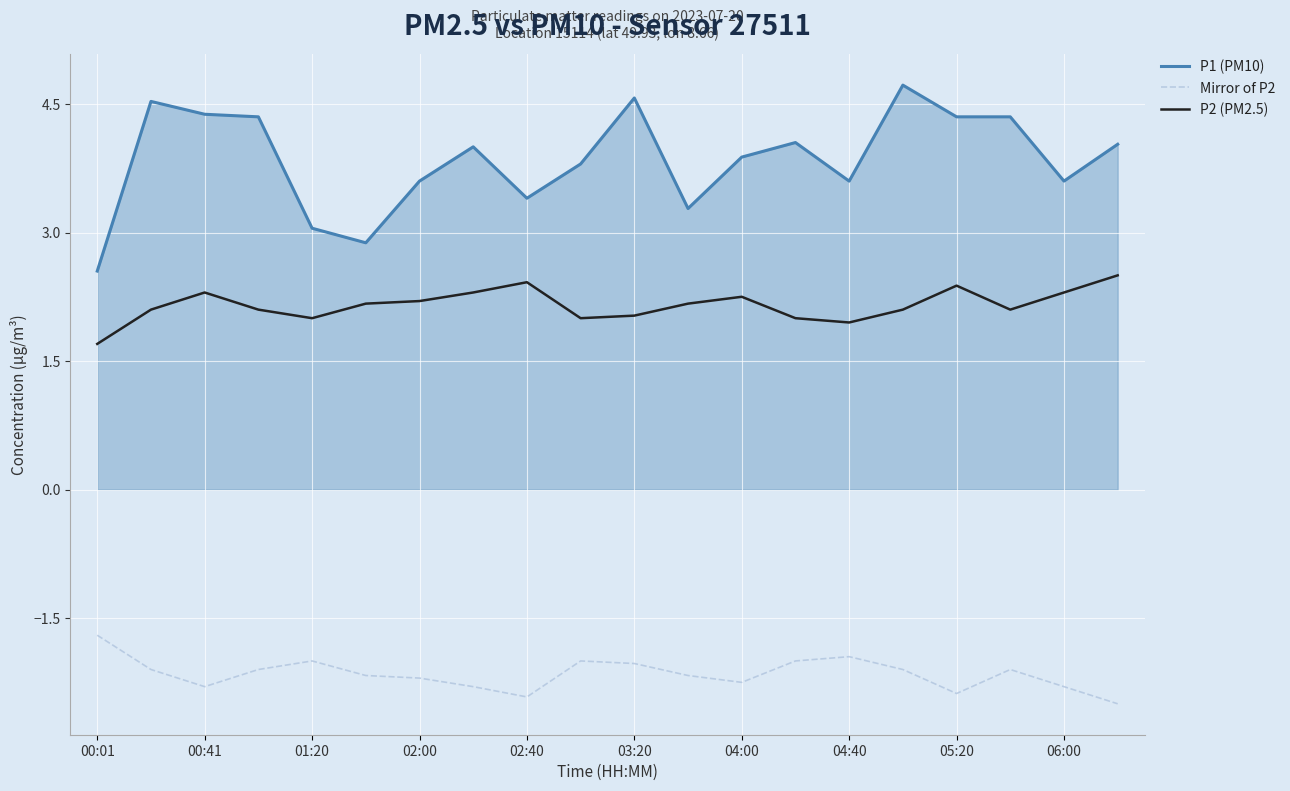

What is the difference between the maximum and minimum values in the P2 (PM2.5) series?

0.8